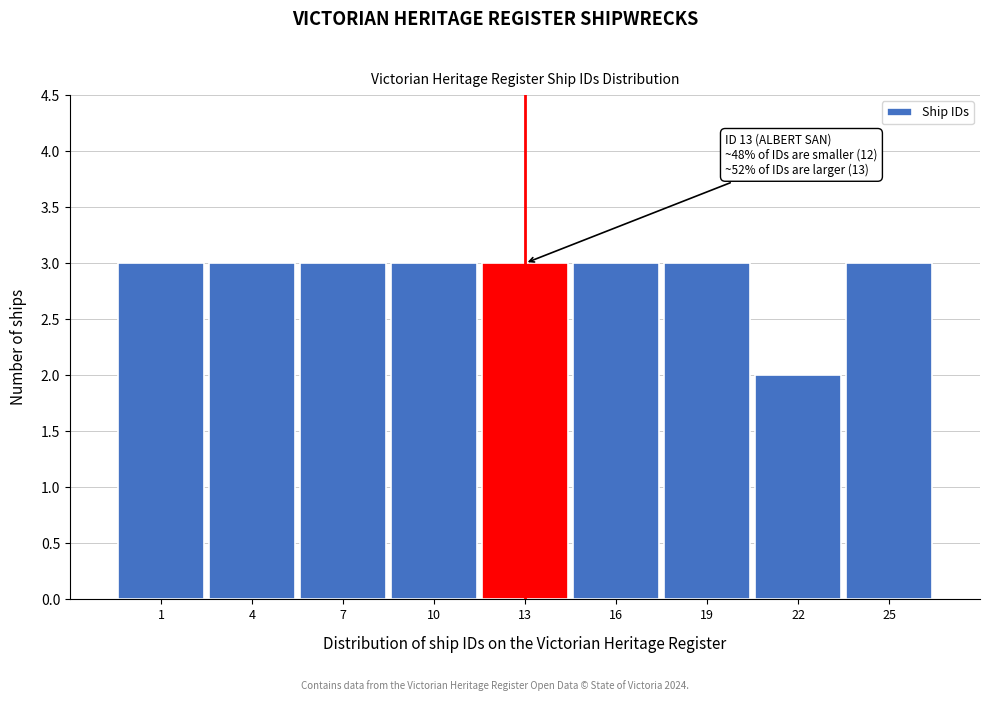

Reading left to right, transcribe all the data shown in this chart.

3	3	3	3	3	3	3	2	3